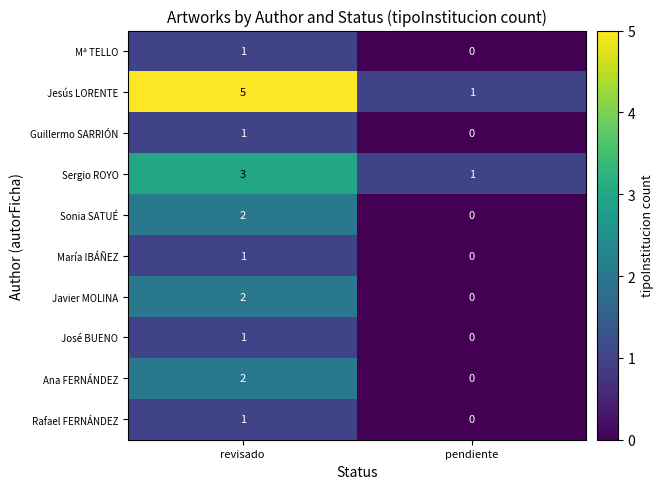

What is the difference between the highest and lowest values at revisado?

4